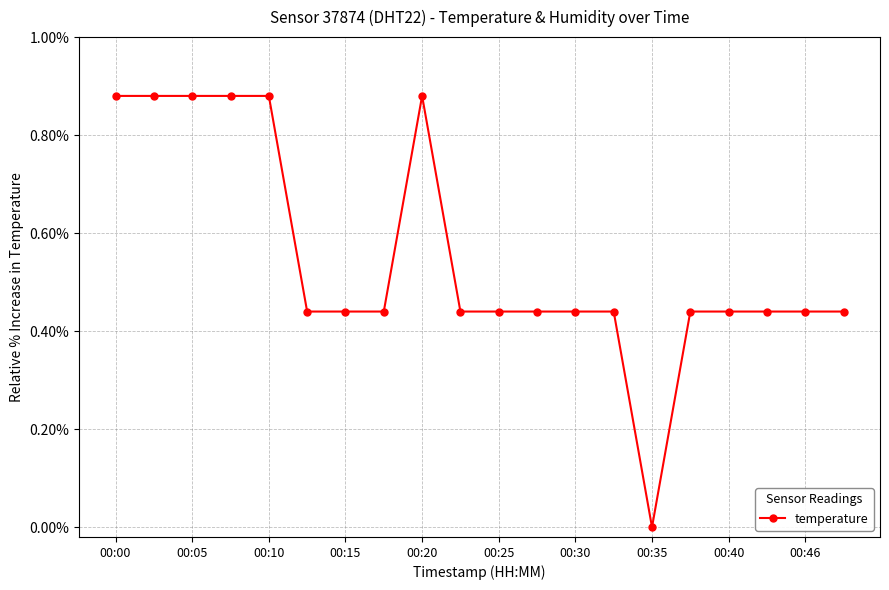

What is the average value?

0.5